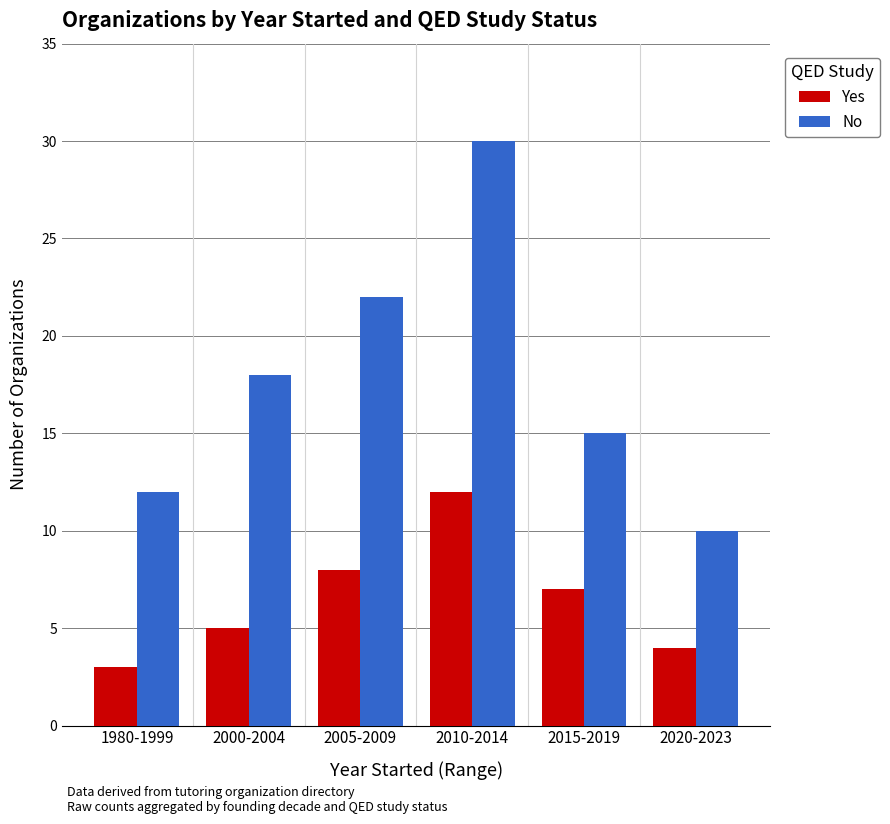

How many Yes values are between 4 and 8?

4